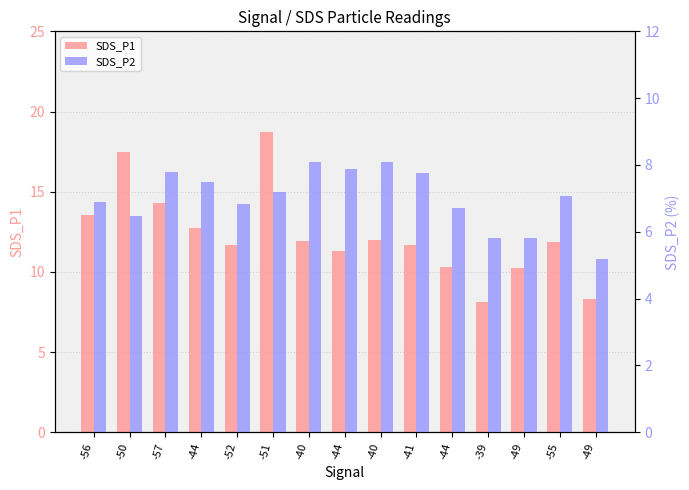

Reading left to right, list all the values displayed in this chart.

SDS_P1: -56=13.6	-50=17.5	-57=14.3	-44=12.7	-52=11.7	-51=18.7	-40=11.9	-44=11.3	-40=12.0	-41=11.7	-44=10.3	-39=8.1	-49=10.2	-55=11.9	-49=8.3
SDS_P2: -56=6.9	-50=6.5	-57=7.8	-44=7.5	-52=6.8	-51=7.2	-40=8.1	-44=7.9	-40=8.1	-41=7.8	-44=6.7	-39=5.8	-49=5.8	-55=7.1	-49=5.2